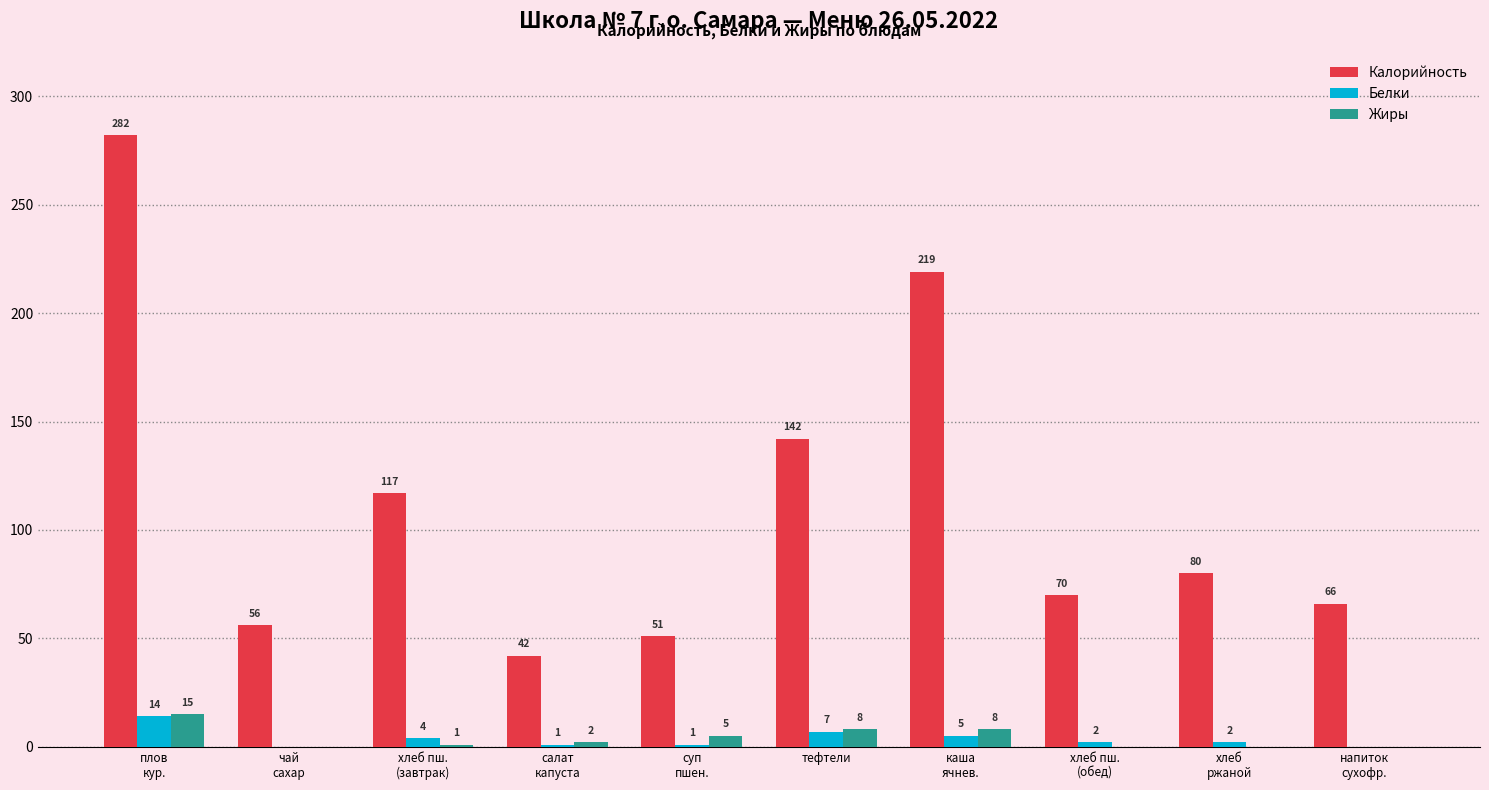

What is the sum of all Калорийность values?

1125